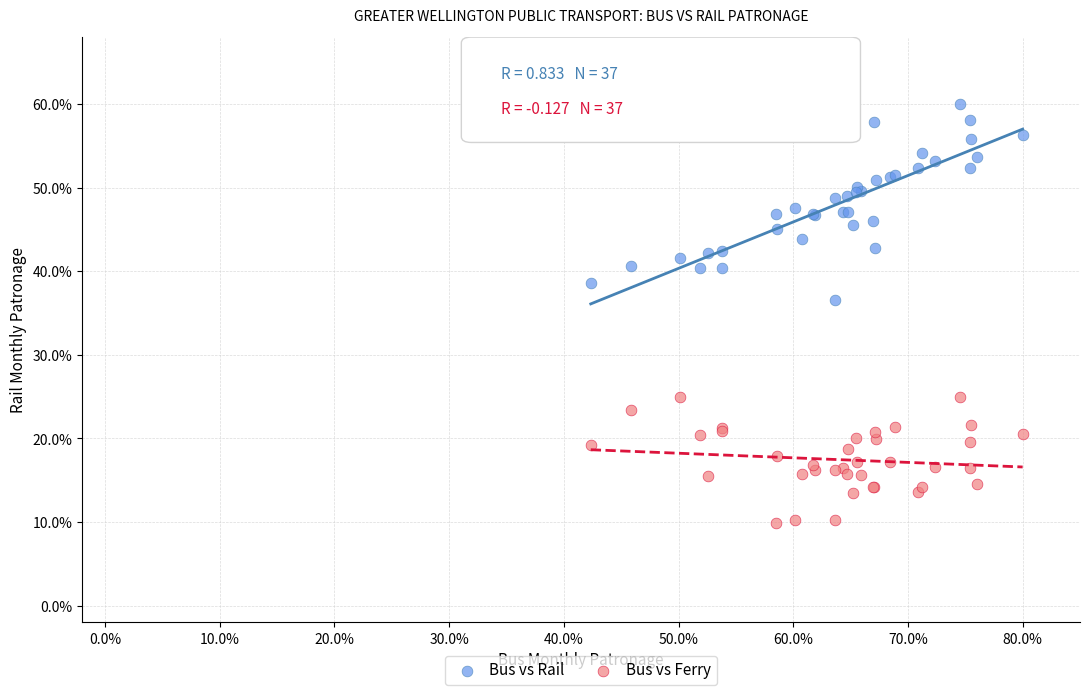

Which series has the widest spread of Y values?

Bus vs Rail